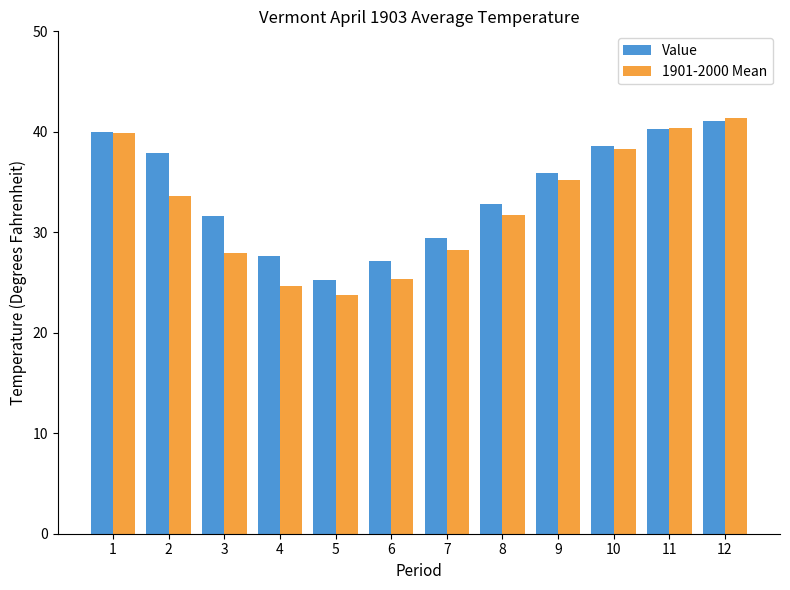

What are all the series names shown in the legend?

Value, 1901-2000 Mean